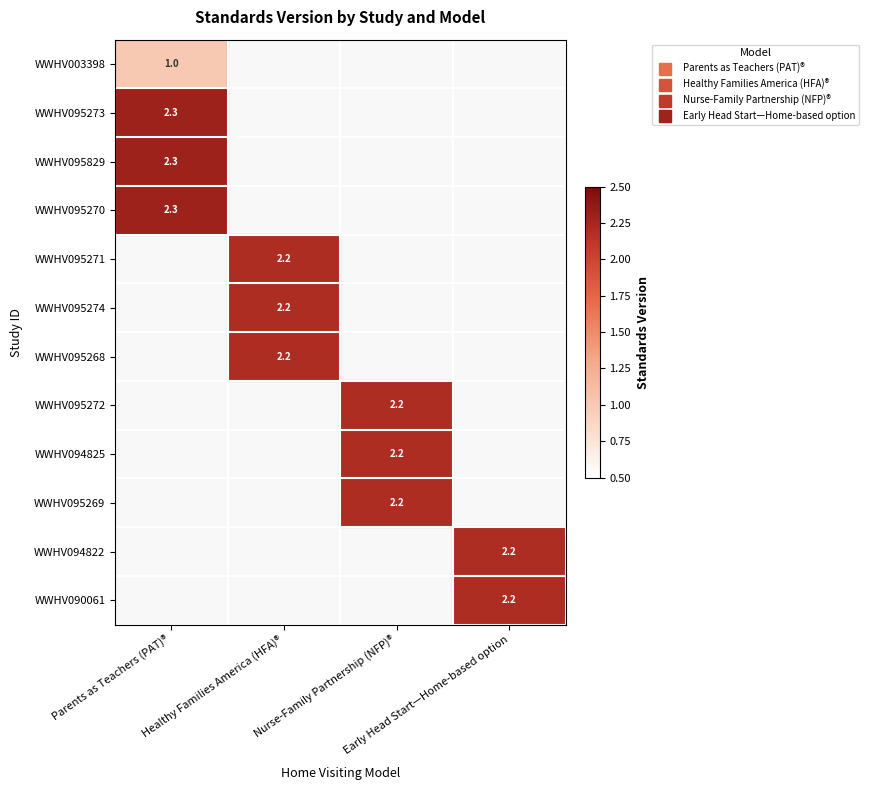

The WWHV095273 series shows 2.3 at Parents as Teachers (PAT)®. True or false?

True